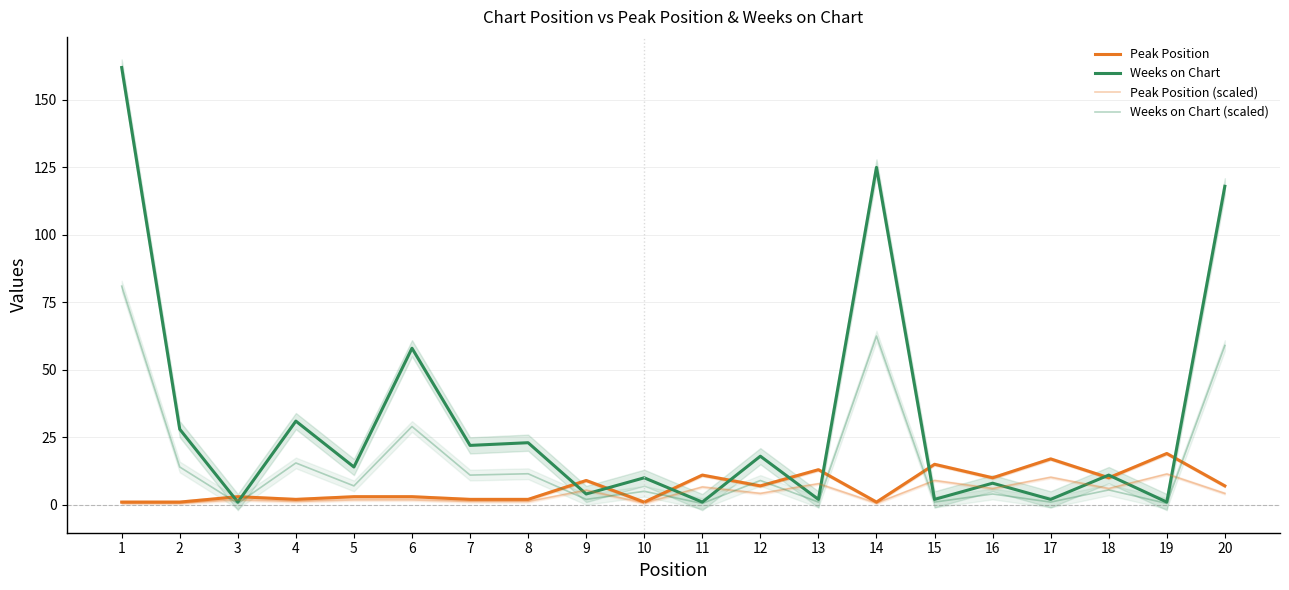

What is the value of the Peak Position point at the 15th from the left?

15.0